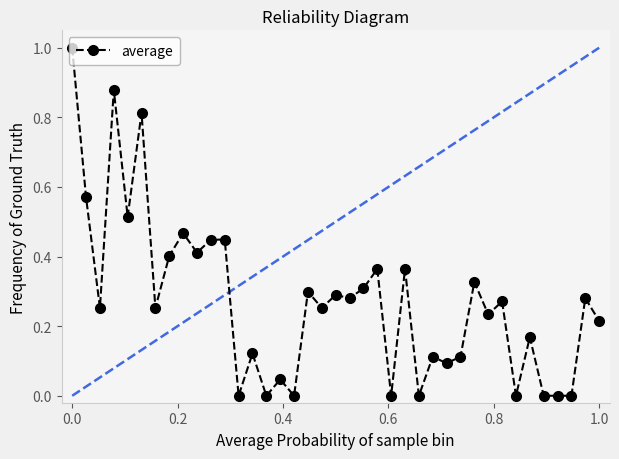

True or false: there are more than 0 points higher than both neighbors.

True